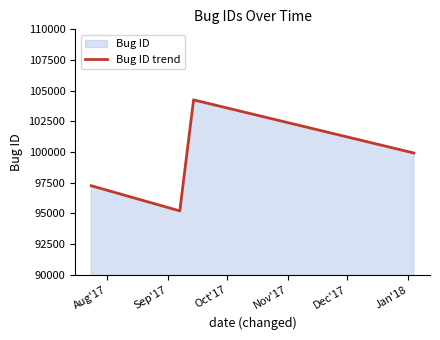

Does the chart display data point markers on the line(s)?

No